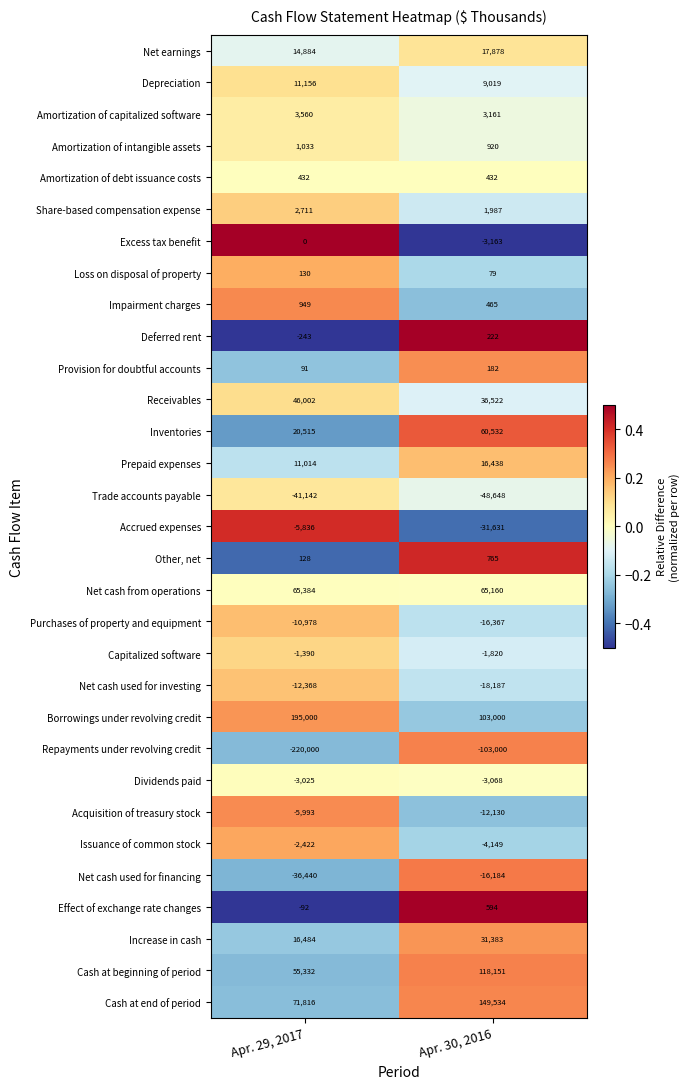

At which label is Net cash used for financing closest to -26312?

Apr. 29, 2017